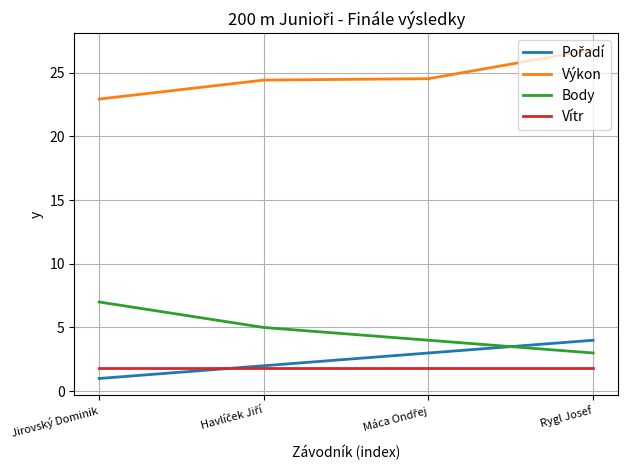

What is the greatest value displayed?

26.8